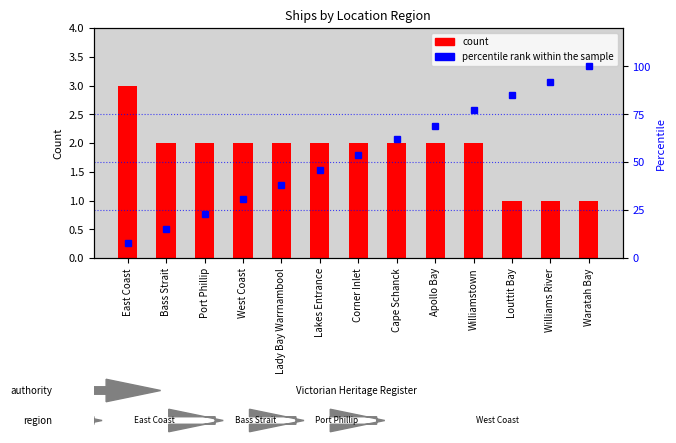

At which category is the sum across all series the highest?

Waratah Bay